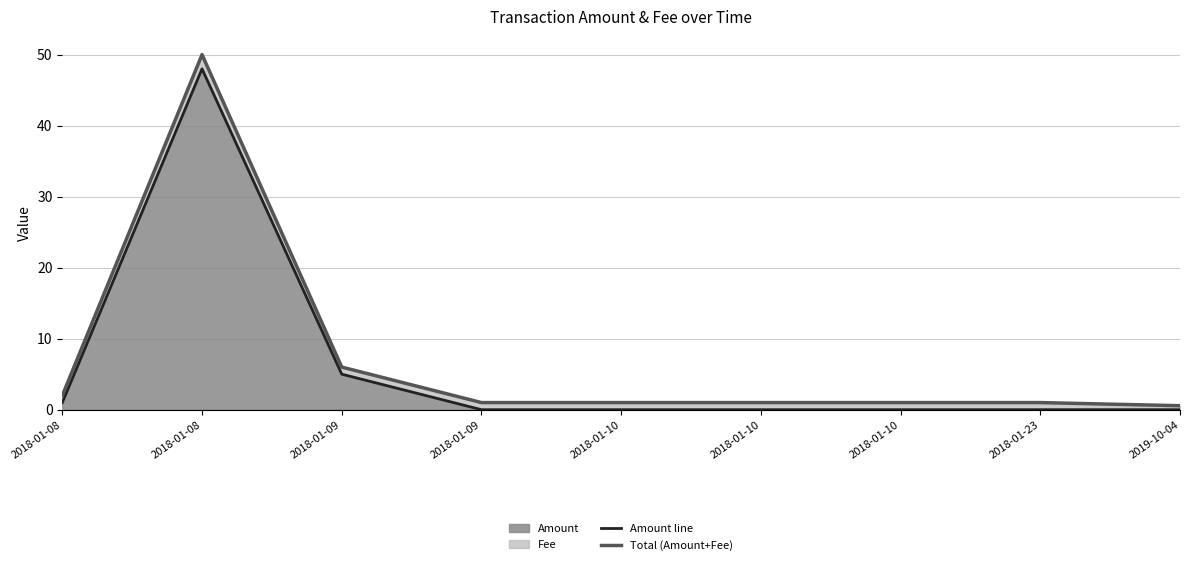

Reading left to right, what are all the values shown in this chart?

Amount line: 2018-01-08=1.0	2018-01-08=48.0	2018-01-09=5.0	2018-01-09=0.0	2018-01-10=0.0	2018-01-10=0.0	2018-01-10=0.0	2018-01-23=0.0	2019-10-04=0.0
Total (Amount+Fee): 2018-01-08=2.0	2018-01-08=50.0	2018-01-09=6.0	2018-01-09=1.0	2018-01-10=1.0	2018-01-10=1.0	2018-01-10=1.0	2018-01-23=1.0	2019-10-04=0.6